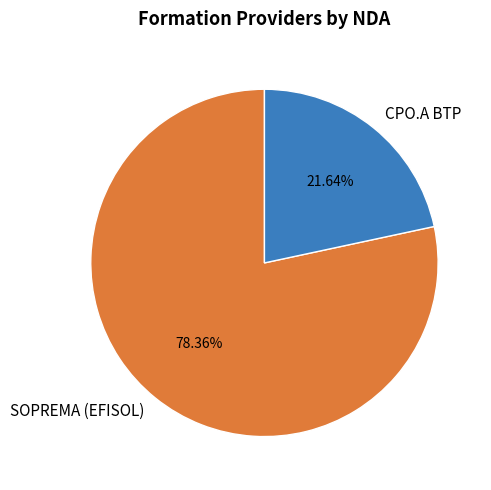

To the nearest percent, what is the difference between the SOPREMA (EFISOL) and CPO.A BTP slice percentages?

57%